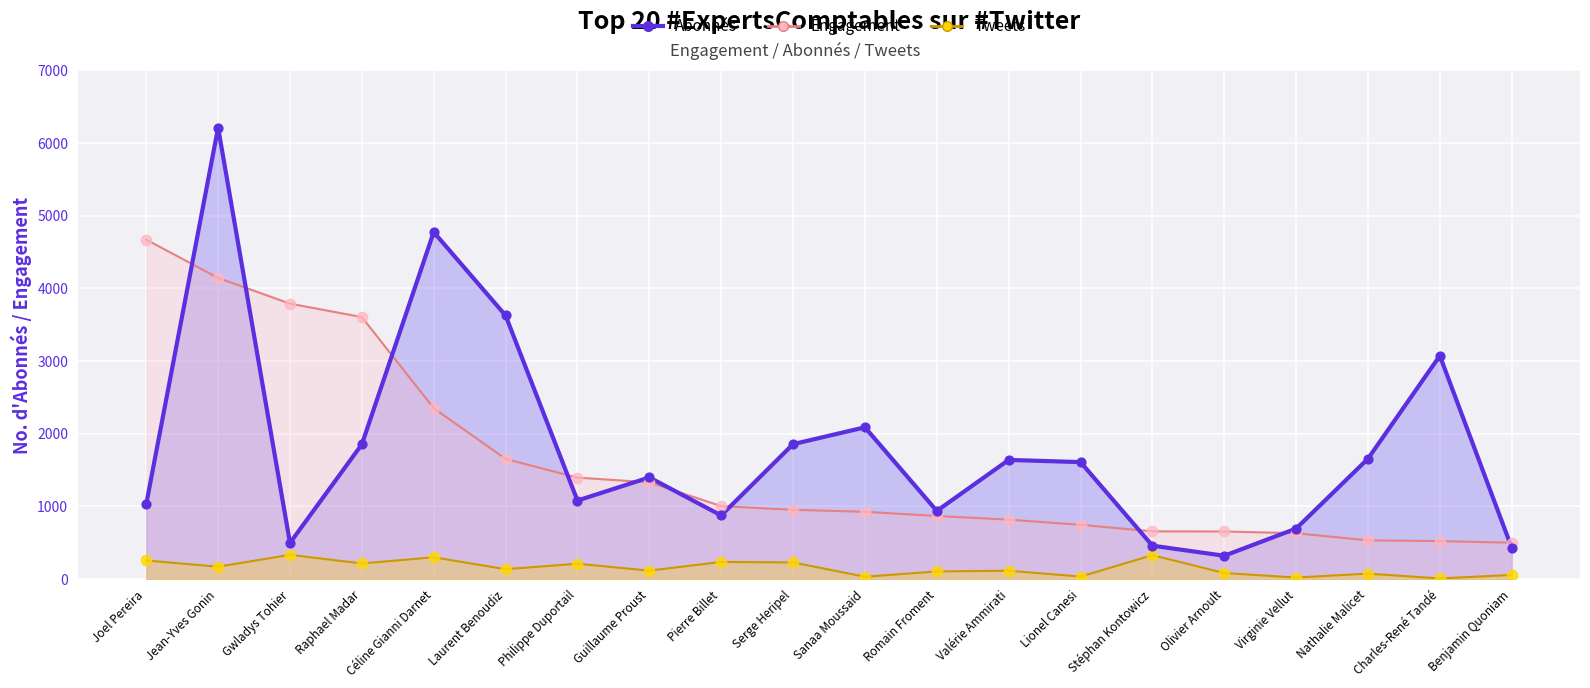

What are all the series names shown in the legend?

Abonnés, Engagement, Tweets